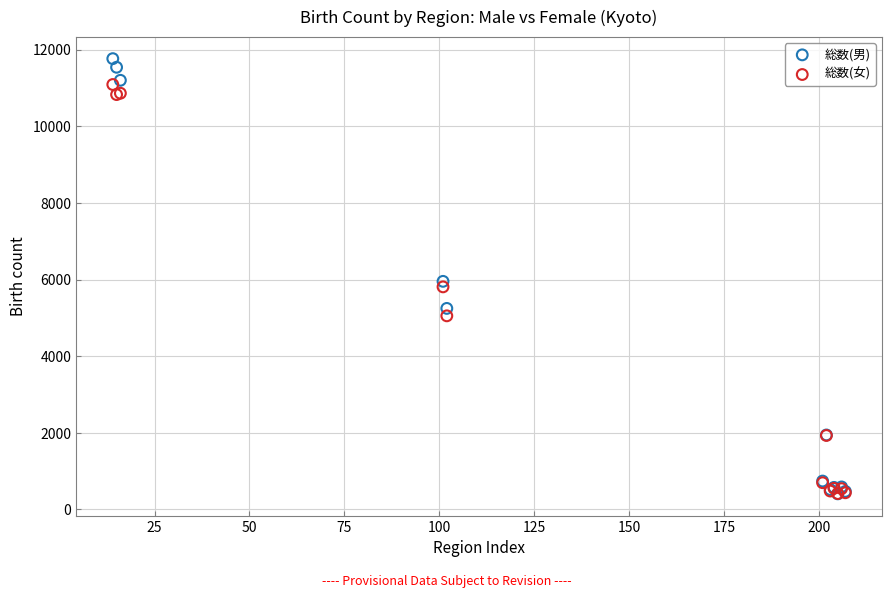

Across all series, what Y value is closest to 6087?

5954